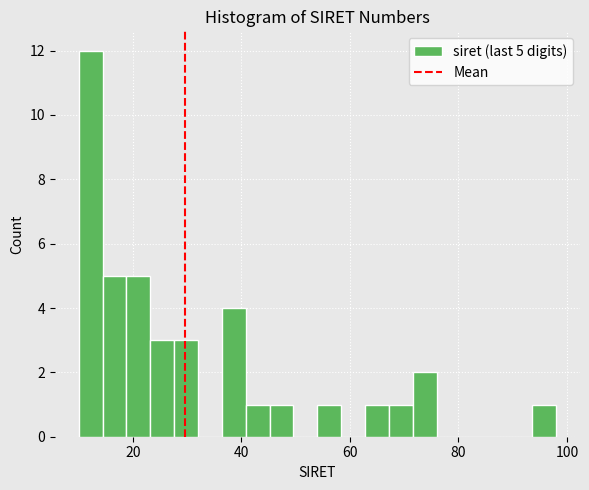

Read against the x-axis, roughly where is the centre of the tallest bar?

12